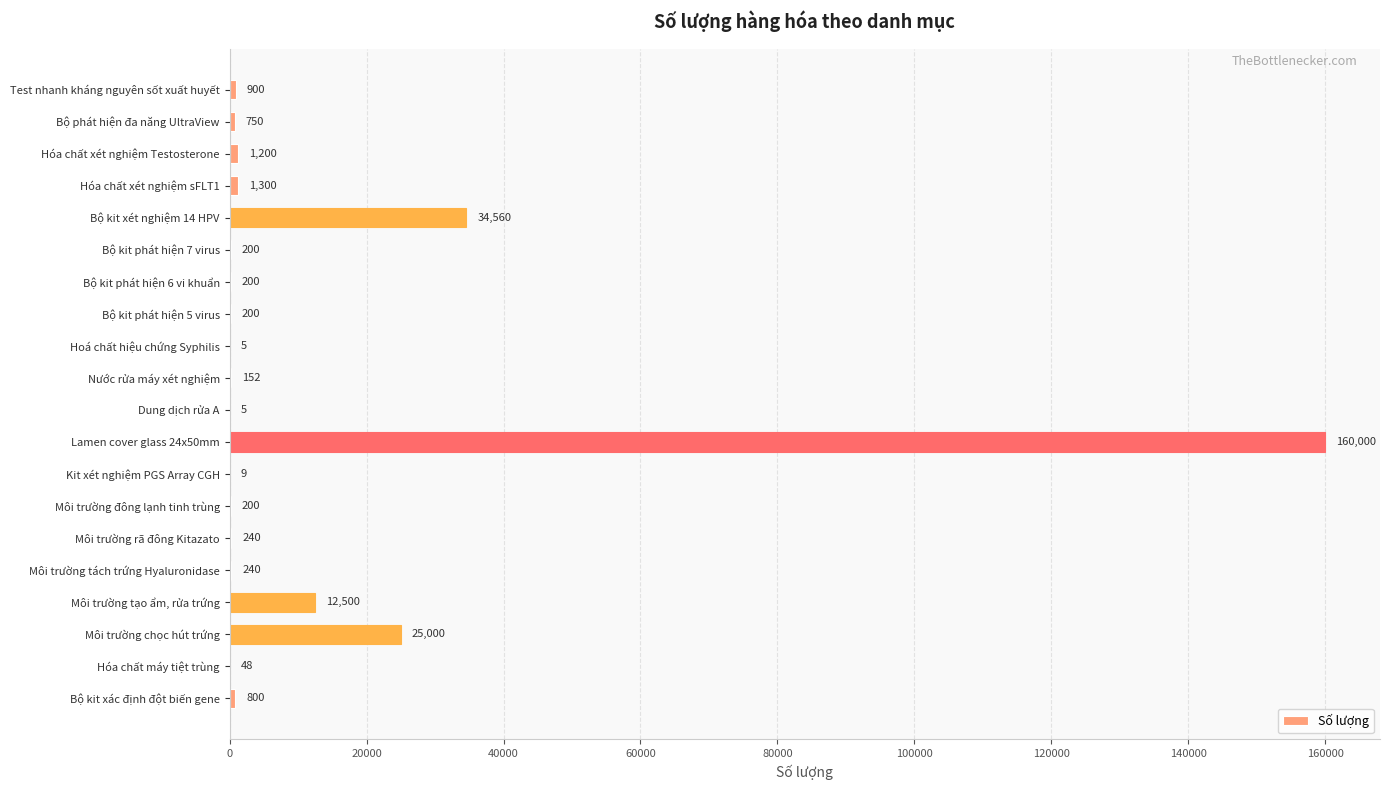

What is the sum of the values at Môi trường tách trứng Hyaluronidase and Kit xét nghiệm PGS Array CGH?

249